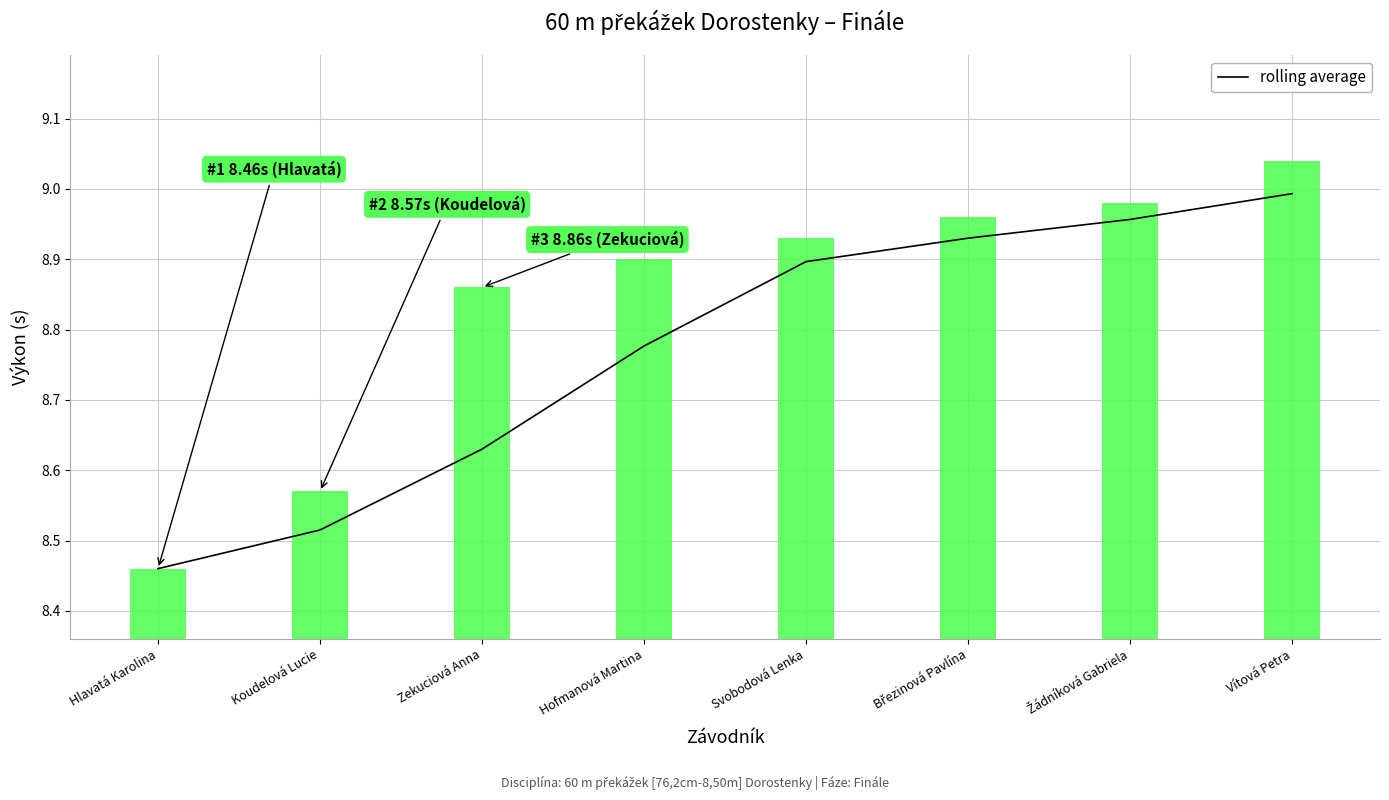

What is the change in value from Koudelová Lucie to Svobodová Lenka?

+0.4